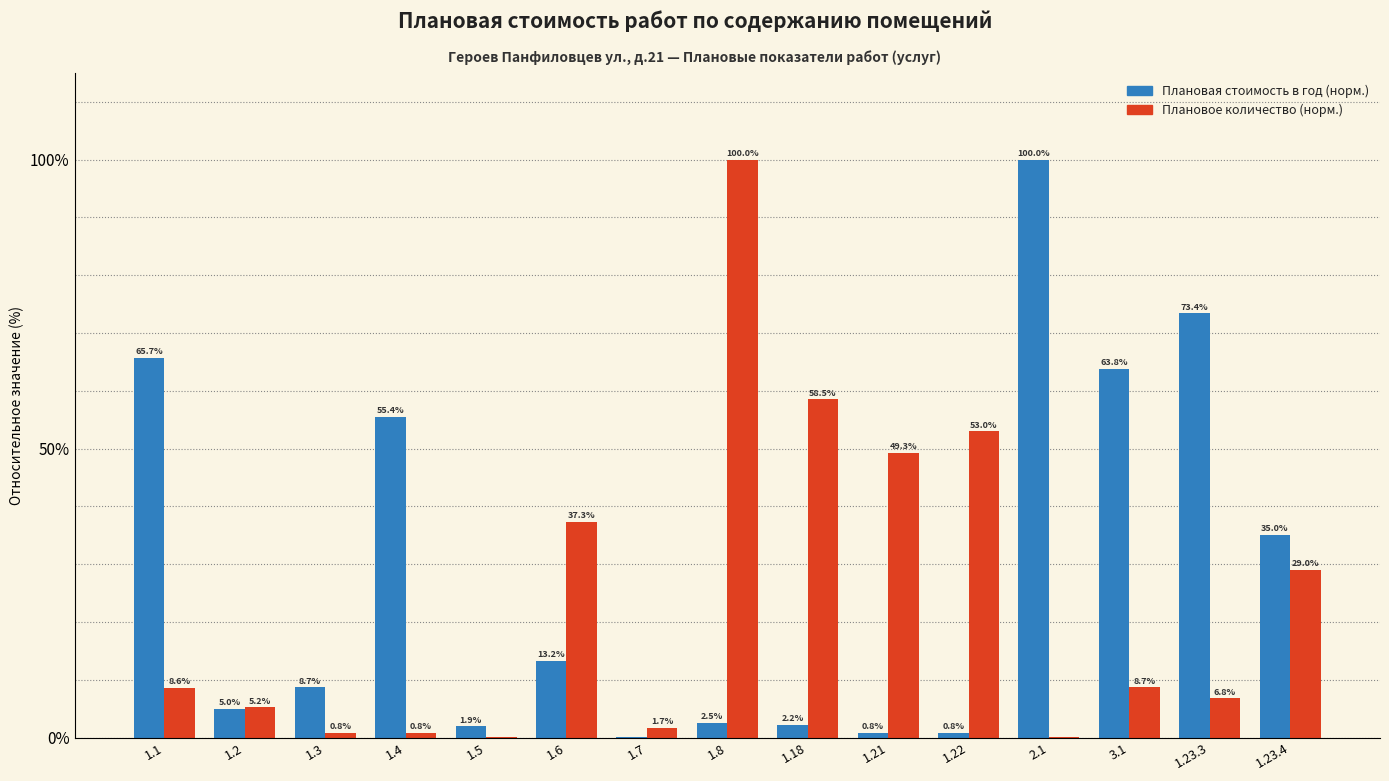

At which category is the sum across all series the highest?

1.8